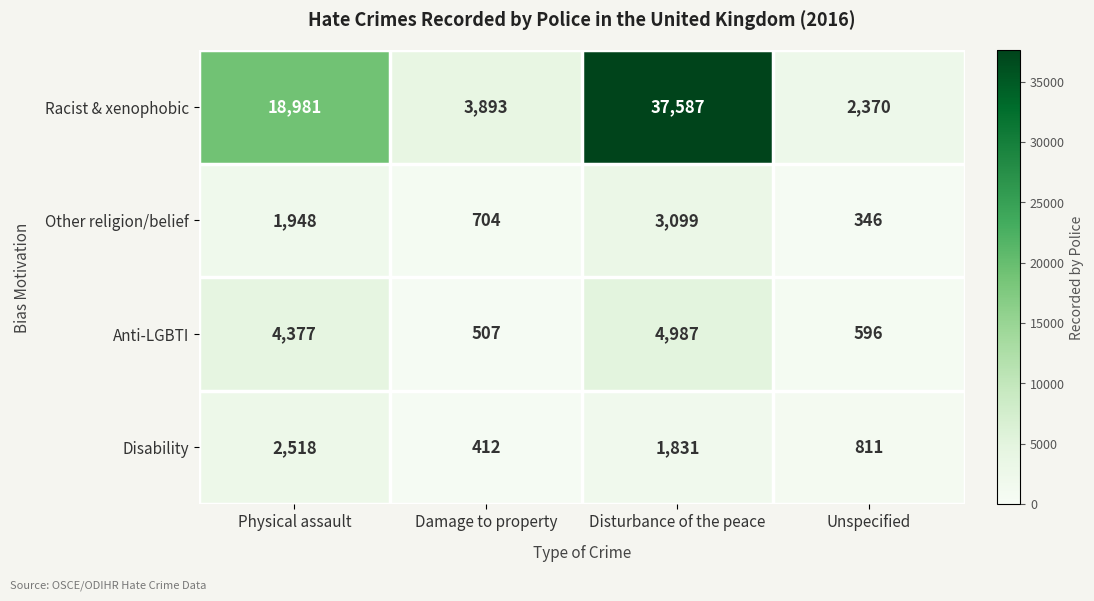

What is the total value across all series at Physical assault?

27824